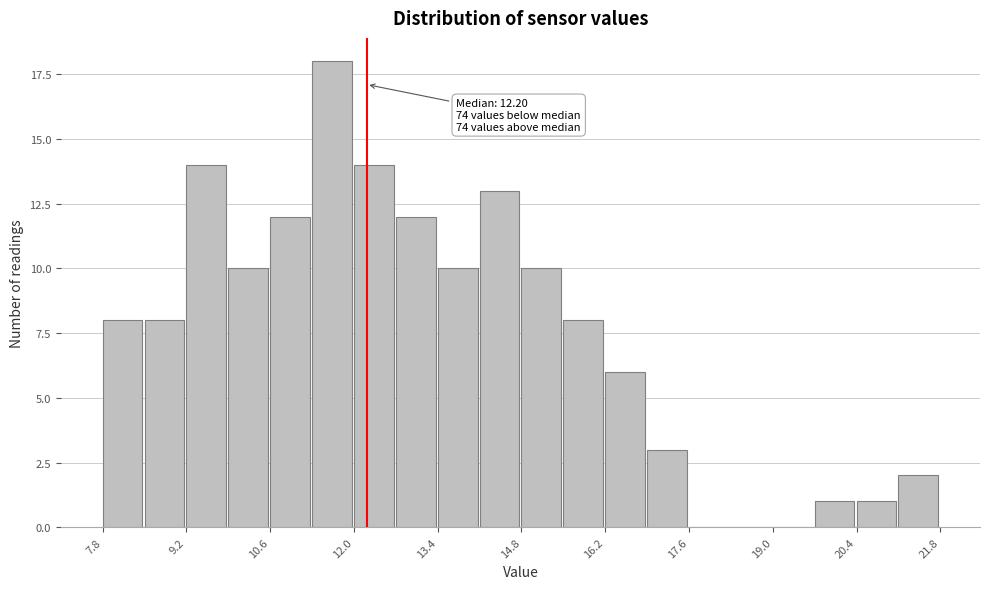

Around what value on the x-axis is the tallest bar? Give the approximate position of its centre, as read against the axis.

11.6